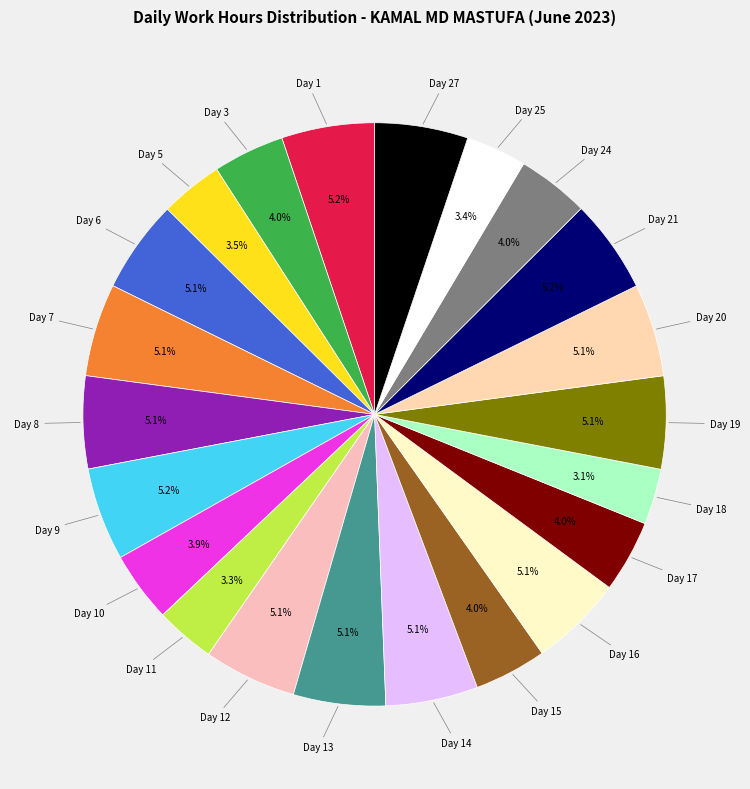

How many segments does this pie chart have?

22